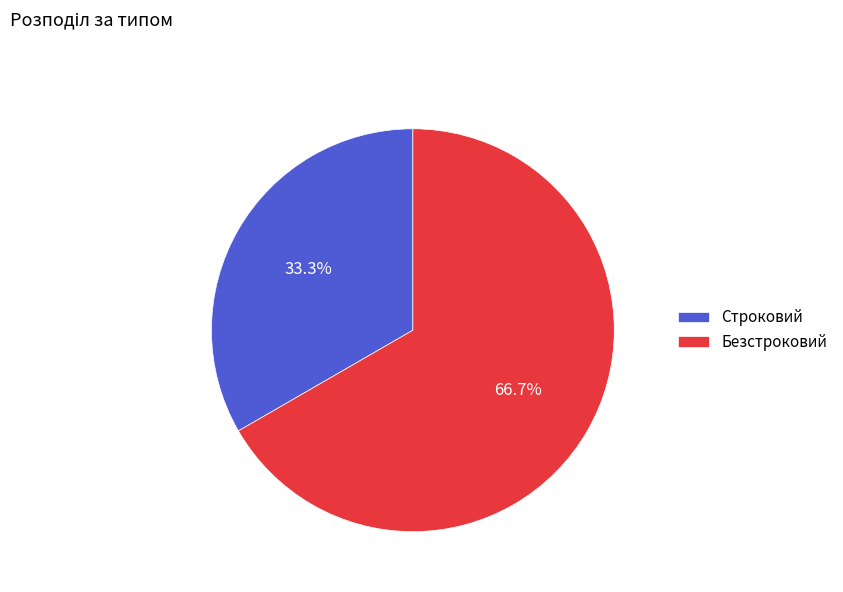

To the nearest percent, what percentage of the pie is Безстроковий?

67%